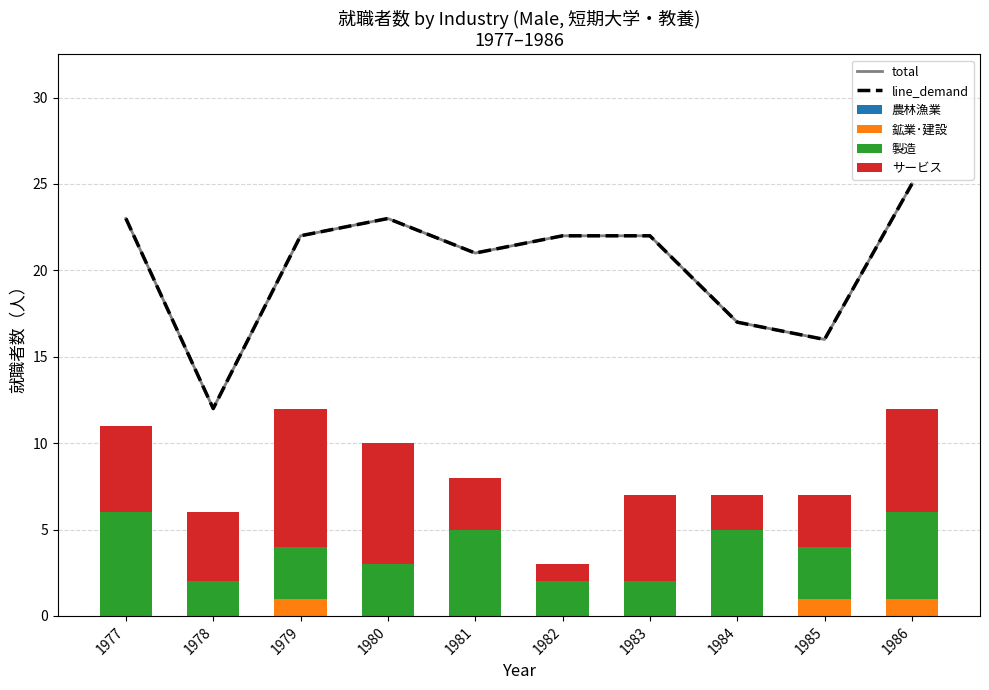

Between 1982 and 1983, which series saw the biggest shift?

サービス